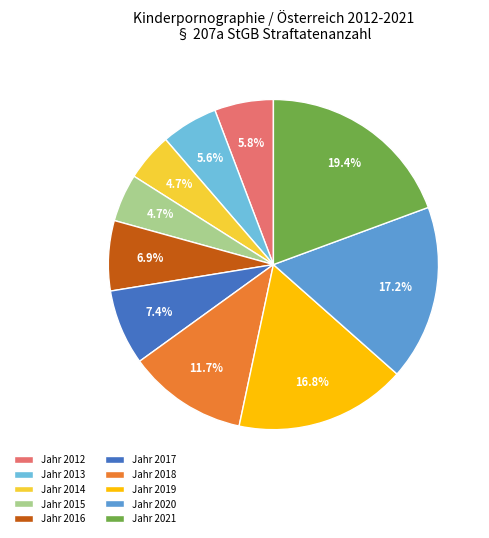

Between Jahr 2012 and Jahr 2017, which is larger?

Jahr 2017